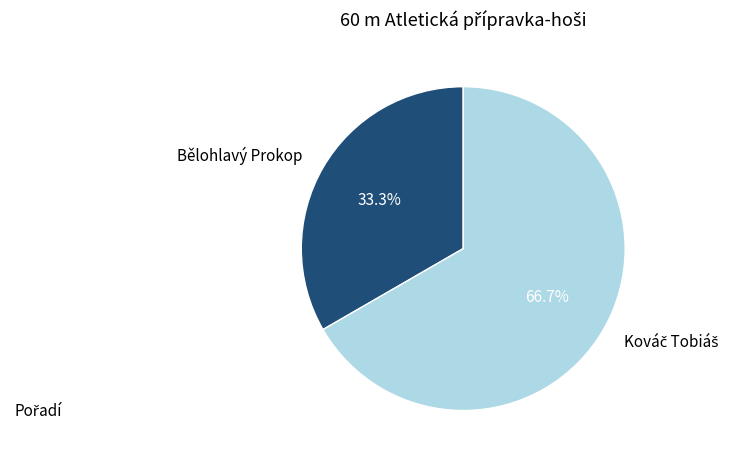

How much of the chart is everything except Bělohlavý Prokop?

66.7%